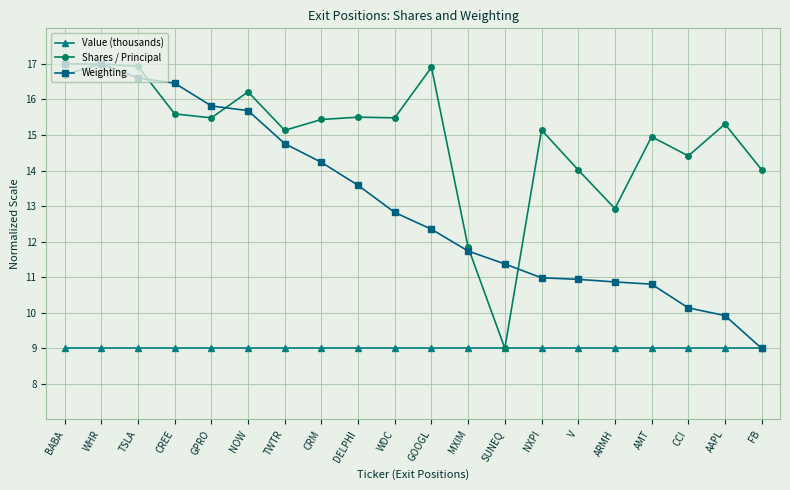

True or false: Weighting has a value of 3.2 at CCI.

False